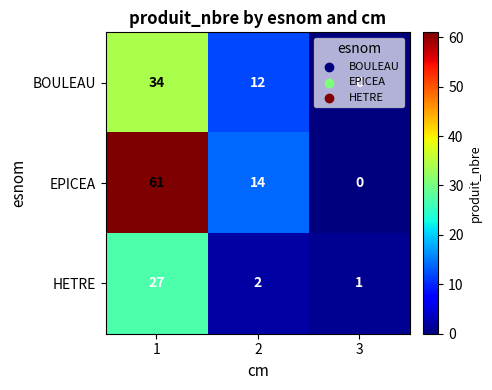

Which series changed the most between 1 and 2?

EPICEA